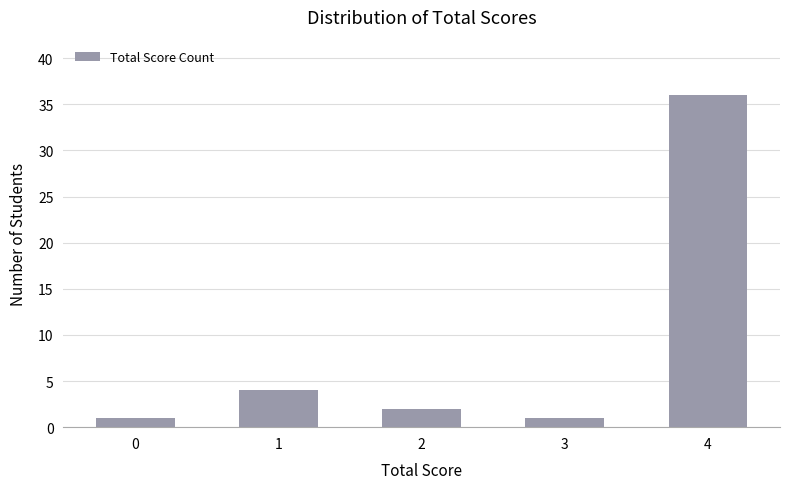

Which category has the highest value across all series?

4